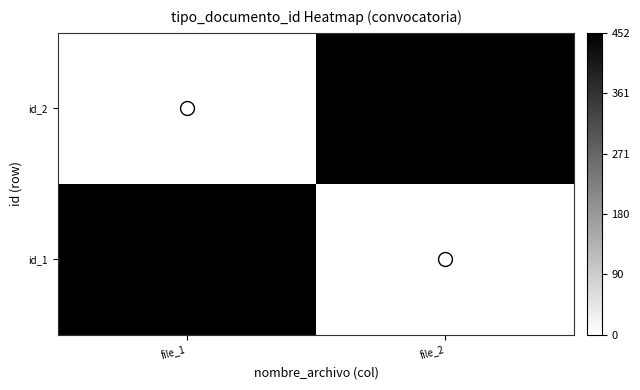

At file_2, list the series in order from smallest to largest.

id_1, id_2